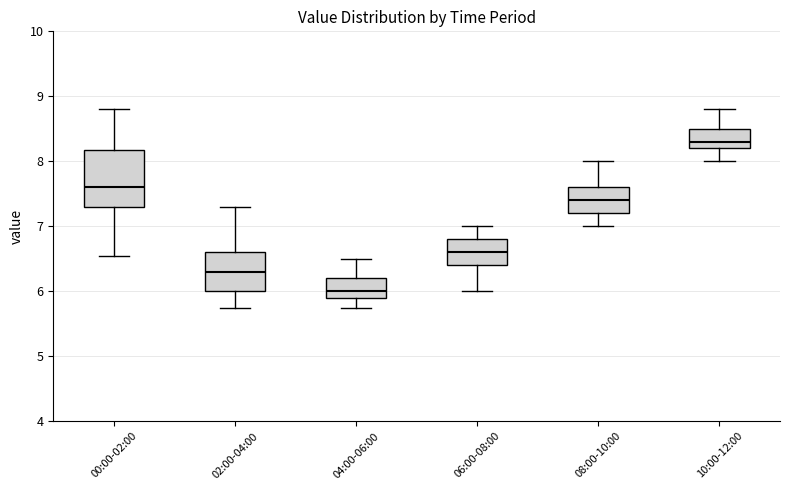

Comparing the boxes themselves (not the whiskers), which one is the tallest?

00:00-02:00